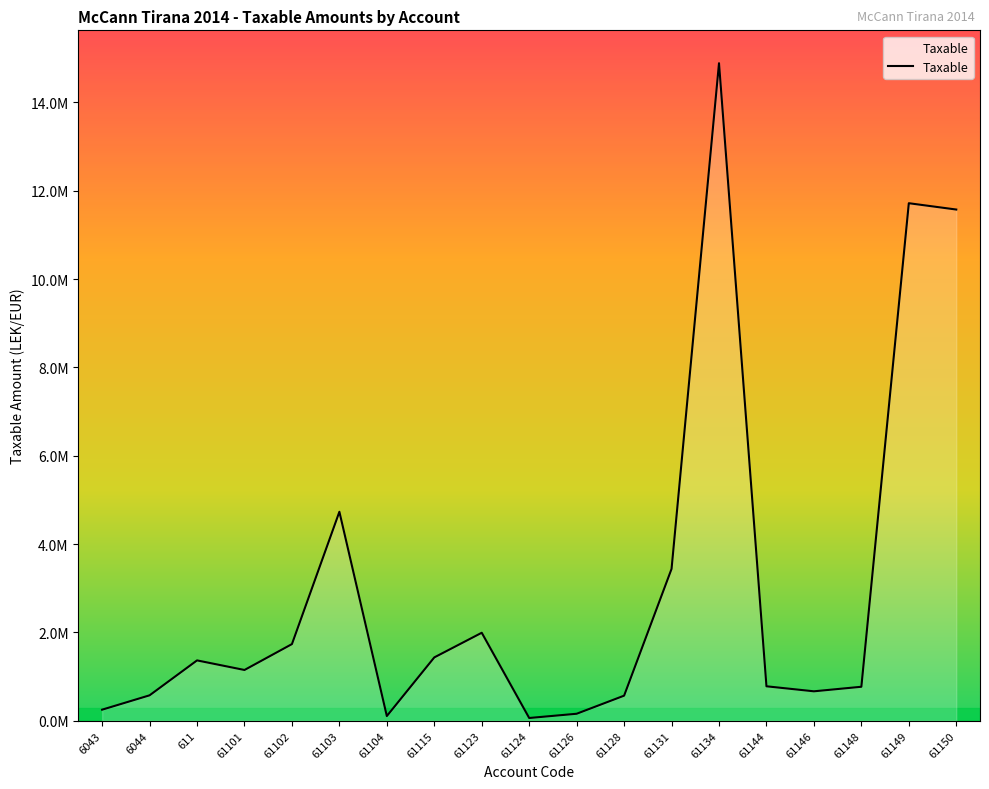

True or false: the data shows 468016.7 at 611.

False